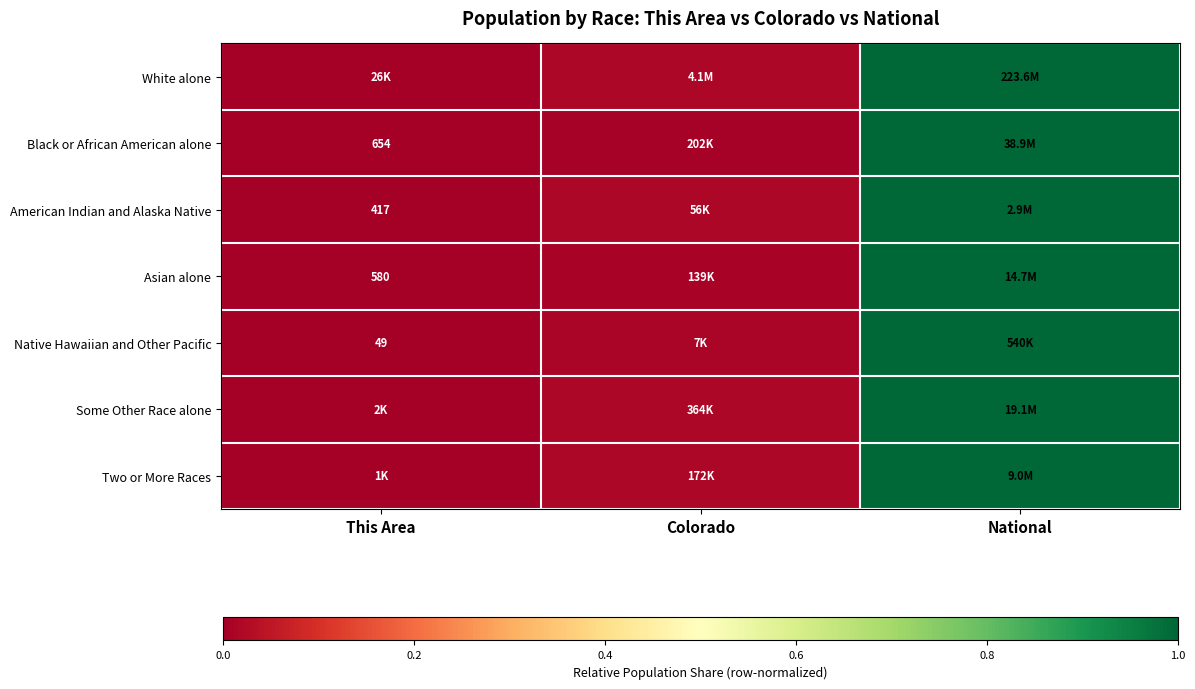

The value of White alone at Colorado is 0.0. True or false?

True